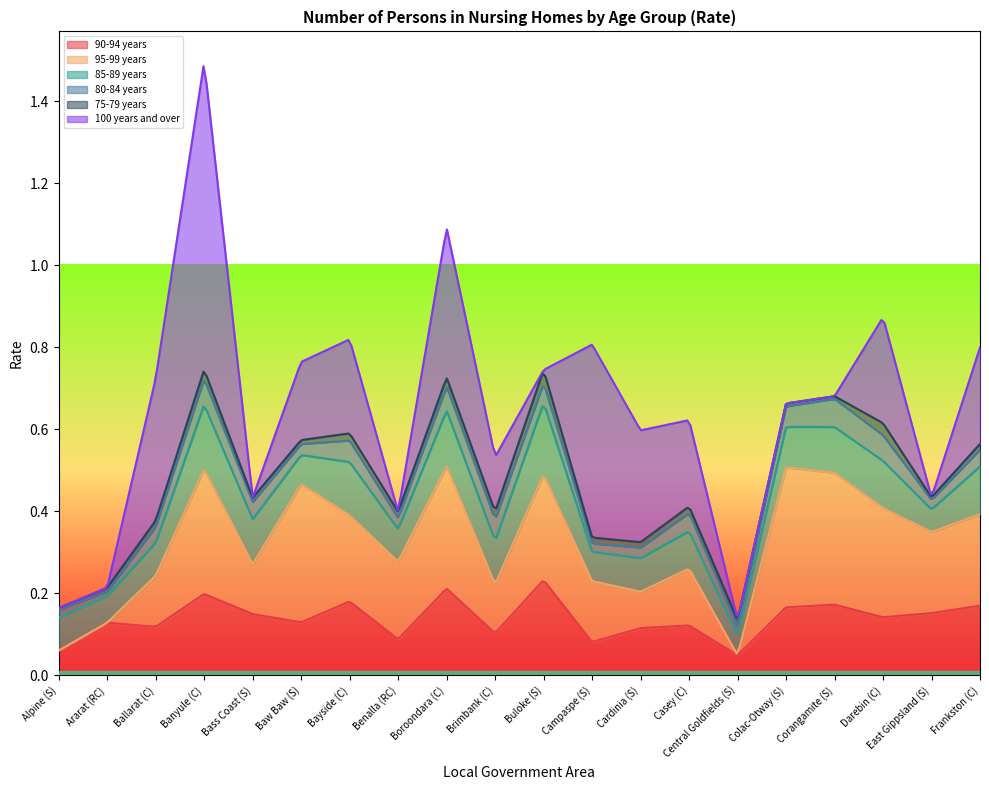

True or false: 90-94 years and 75-79 years intersect in this chart.

False